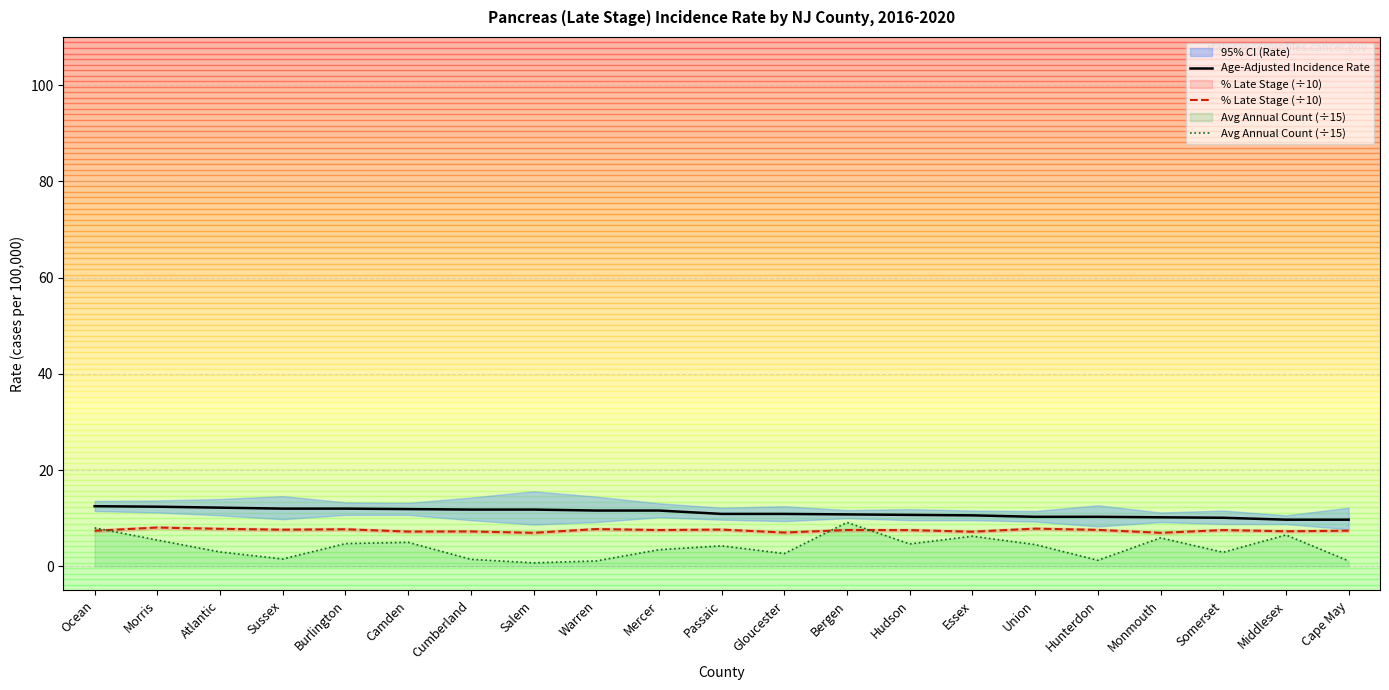

In % Late Stage (÷10), how many points are lower than both neighbors (excluding endpoints)?

8